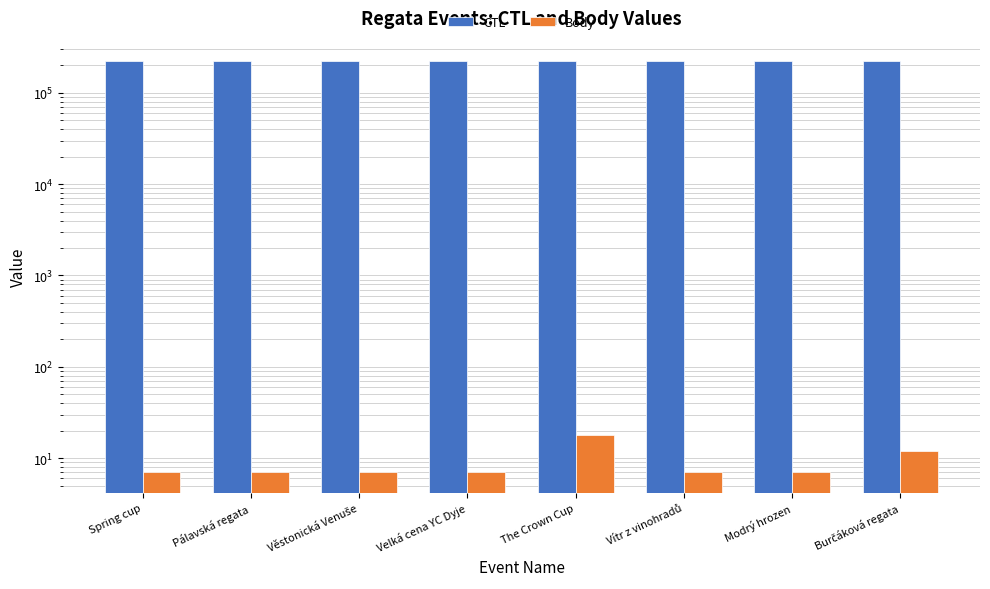

What is the difference between the maximum and minimum values in the CTL series?

861